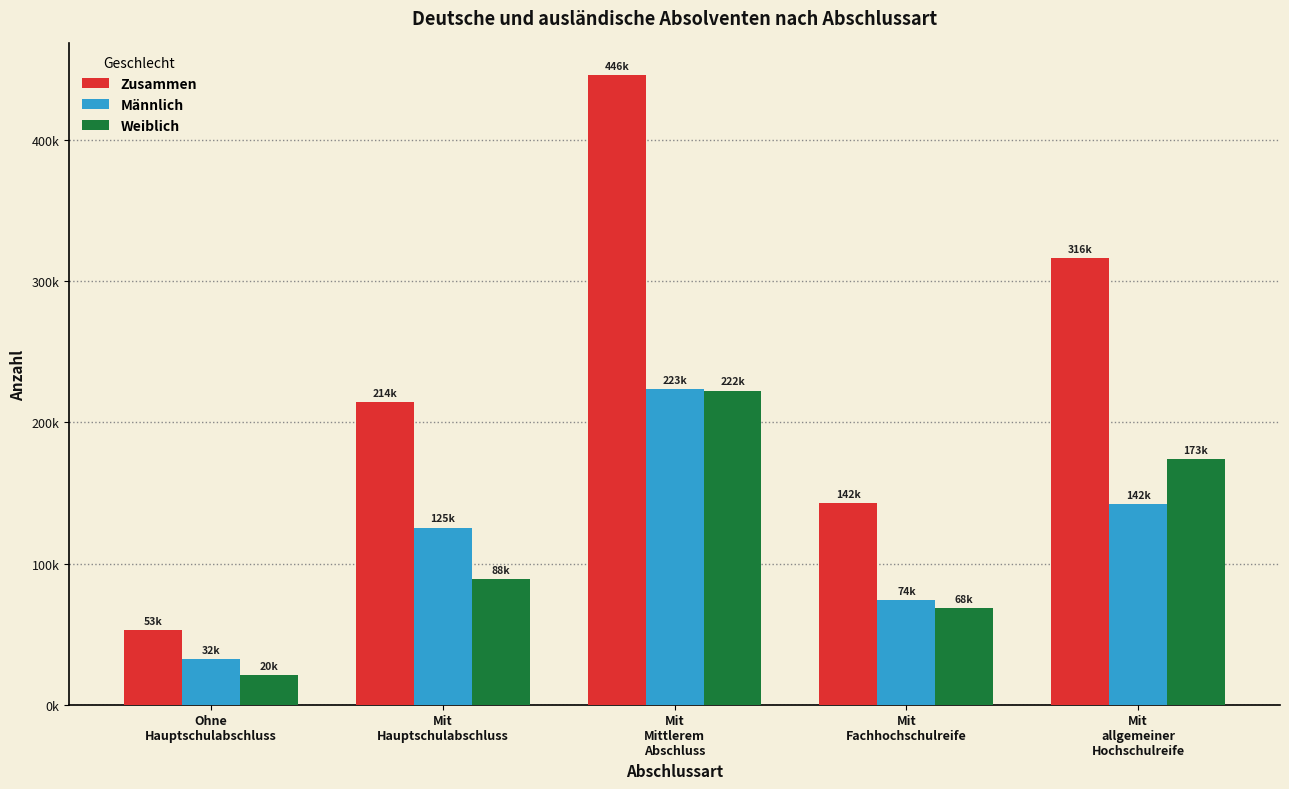

What are all the series names shown in the legend?

Zusammen, Männlich, Weiblich